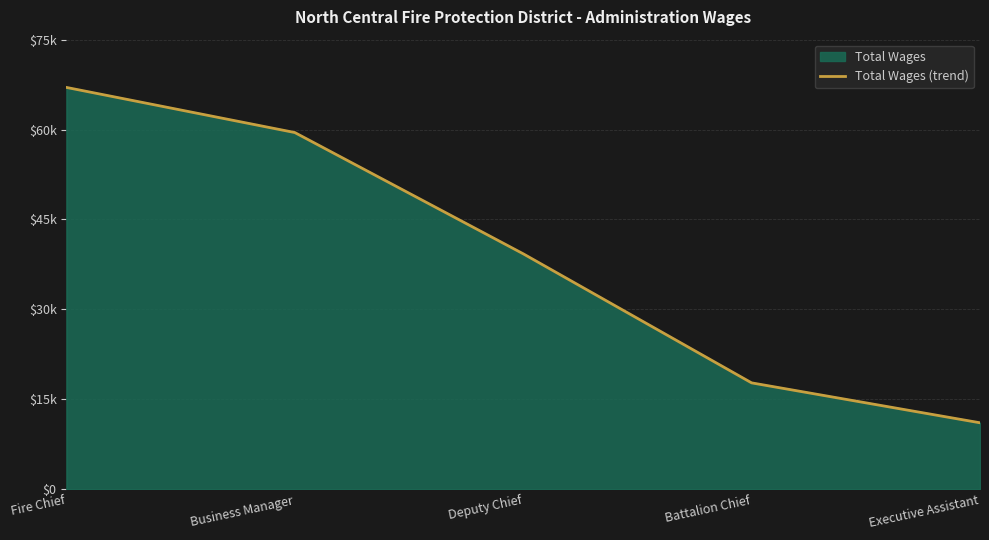

What is the average value?

38929